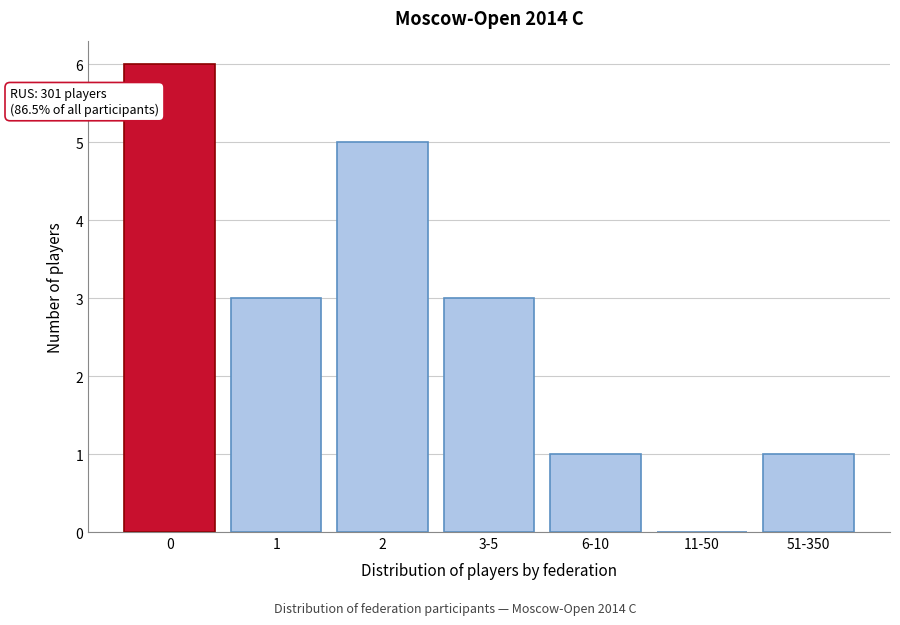

Reading right to left, what are all the values shown in this chart?

51-350=1	11-50=0	6-10=1	3-5=3	2=5	1=3	0=6